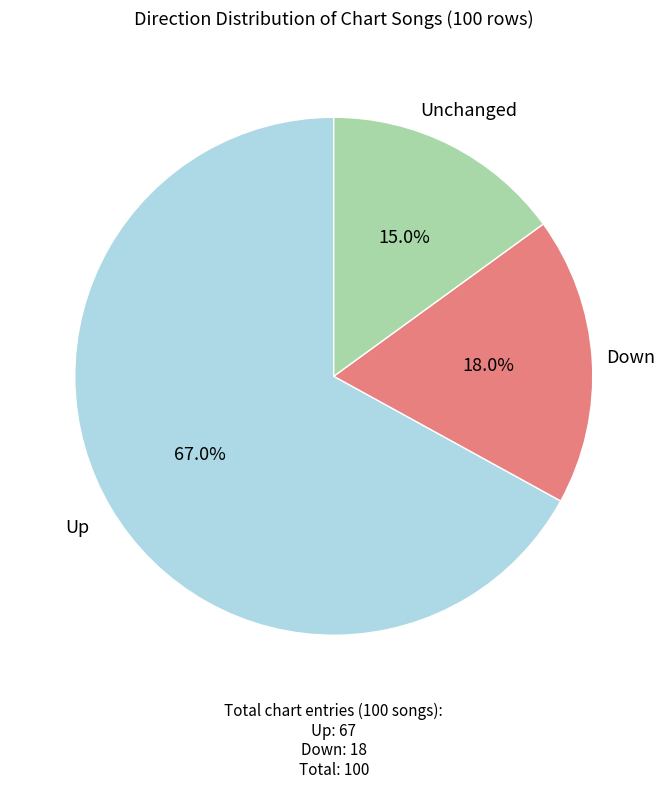

Is there a majority slice in this chart?

Yes